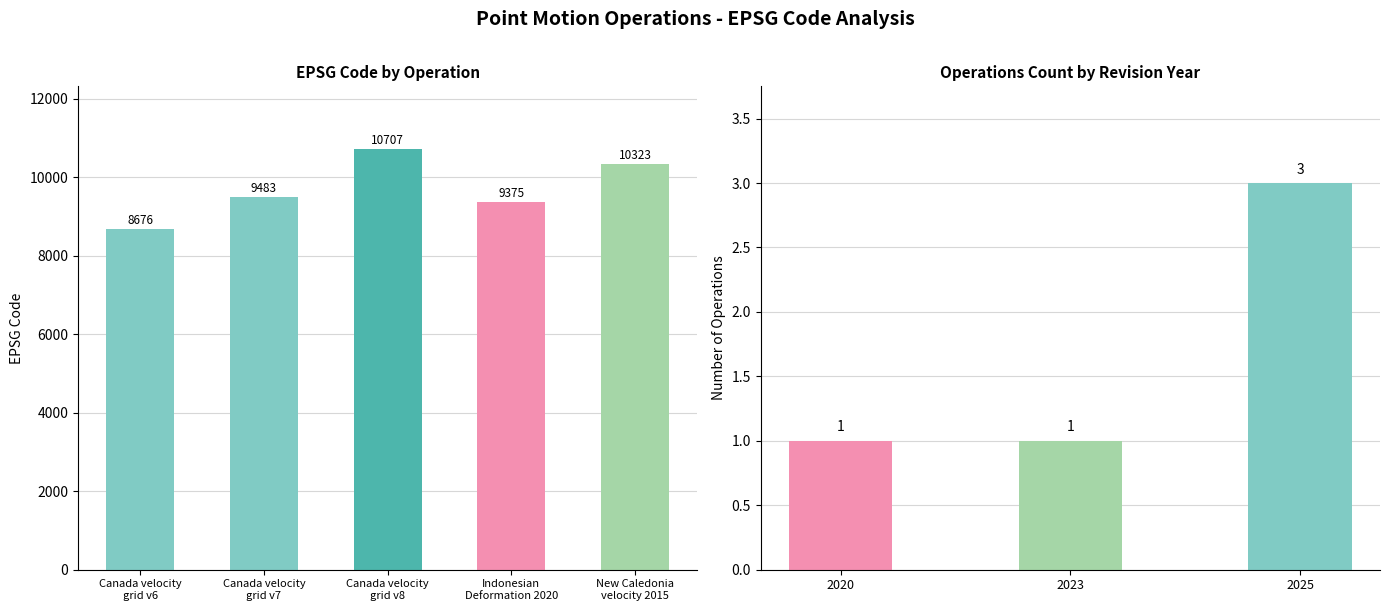

Rank the categories by value from lowest to highest.

Canada velocity
grid v6, Indonesian
Deformation 2020, Canada velocity
grid v7, New Caledonia
velocity 2015, Canada velocity
grid v8